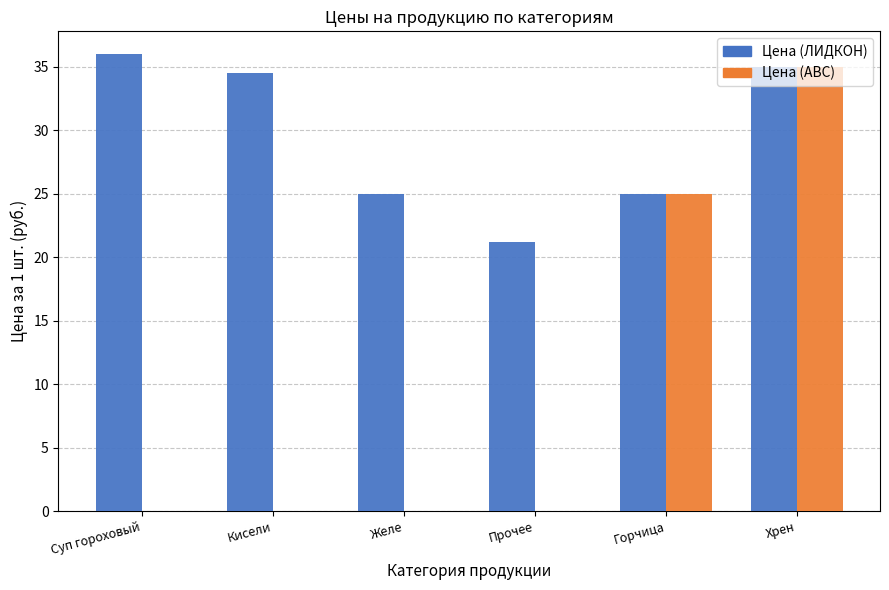

Where is Цена (ЛИДКОН) nearest to the value 28?

Желе